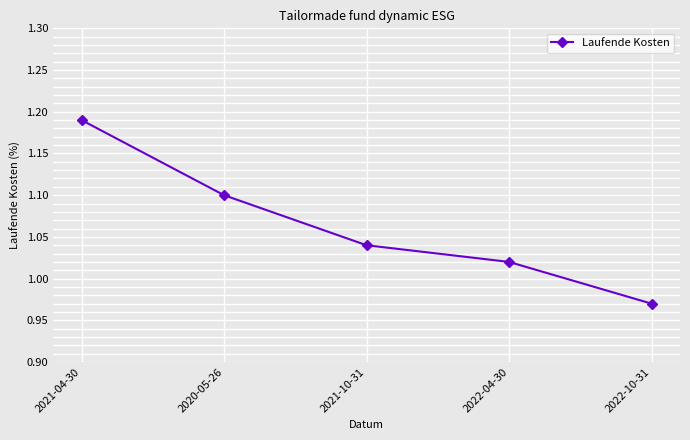

At which label is the value closest to 1?

2022-04-30